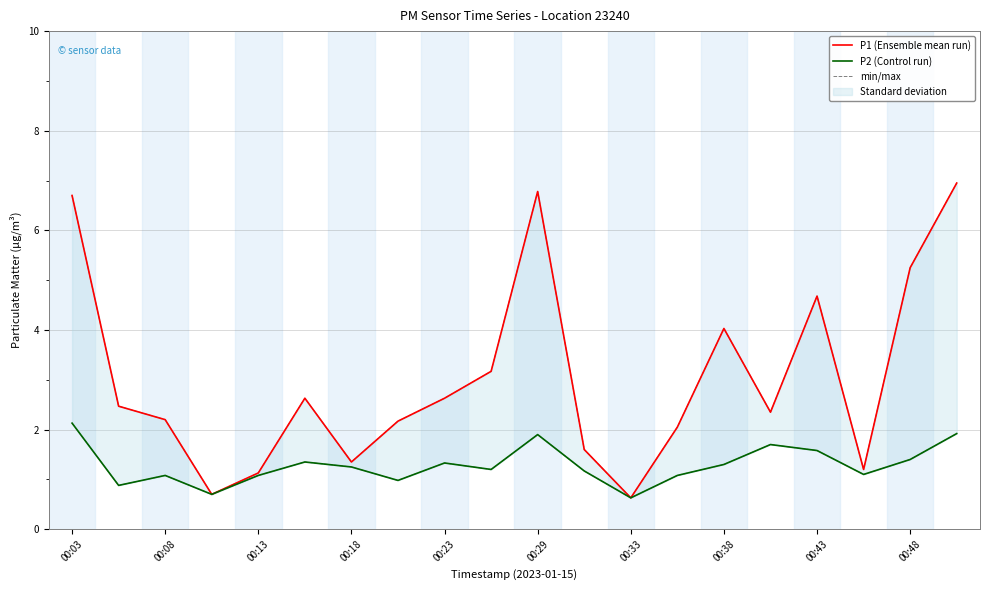

What is the difference between the maximum and second lowest values in the P2 (Control run) series?

1.4